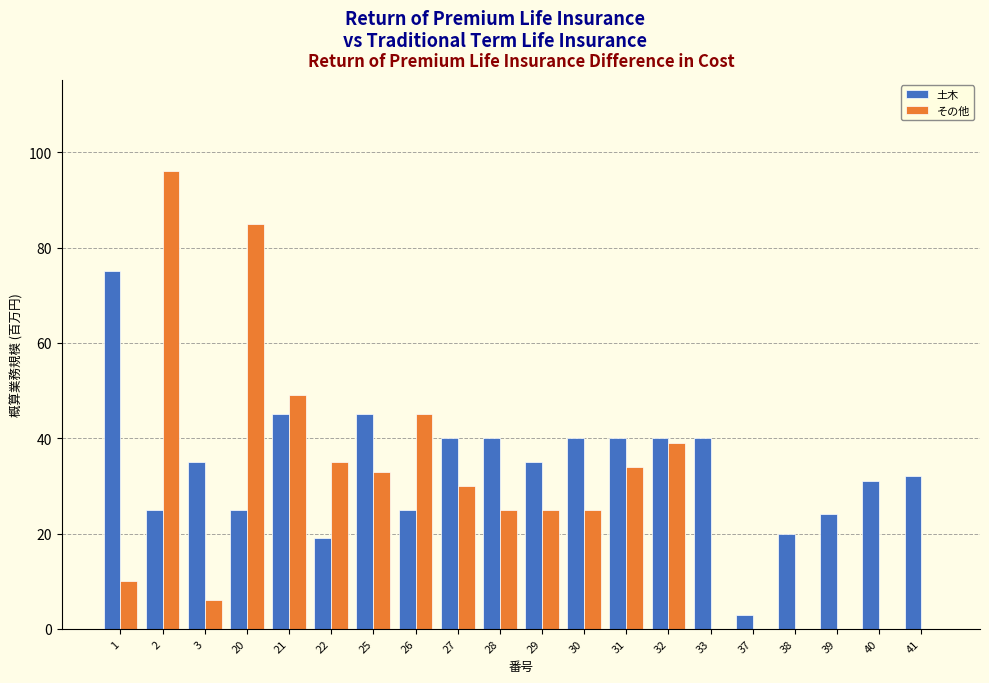

What is the difference between the 土木 values at 32 and 40?

9